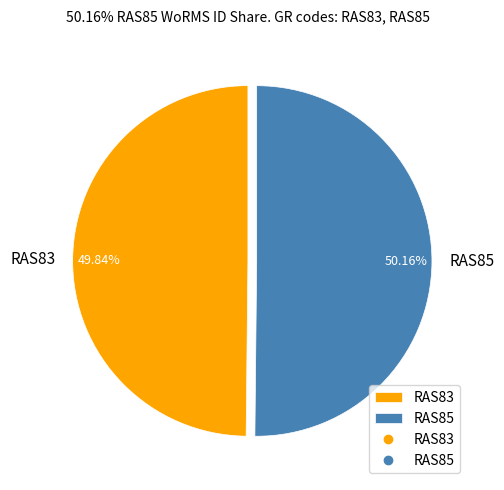

Does any single category account for the majority?

Yes